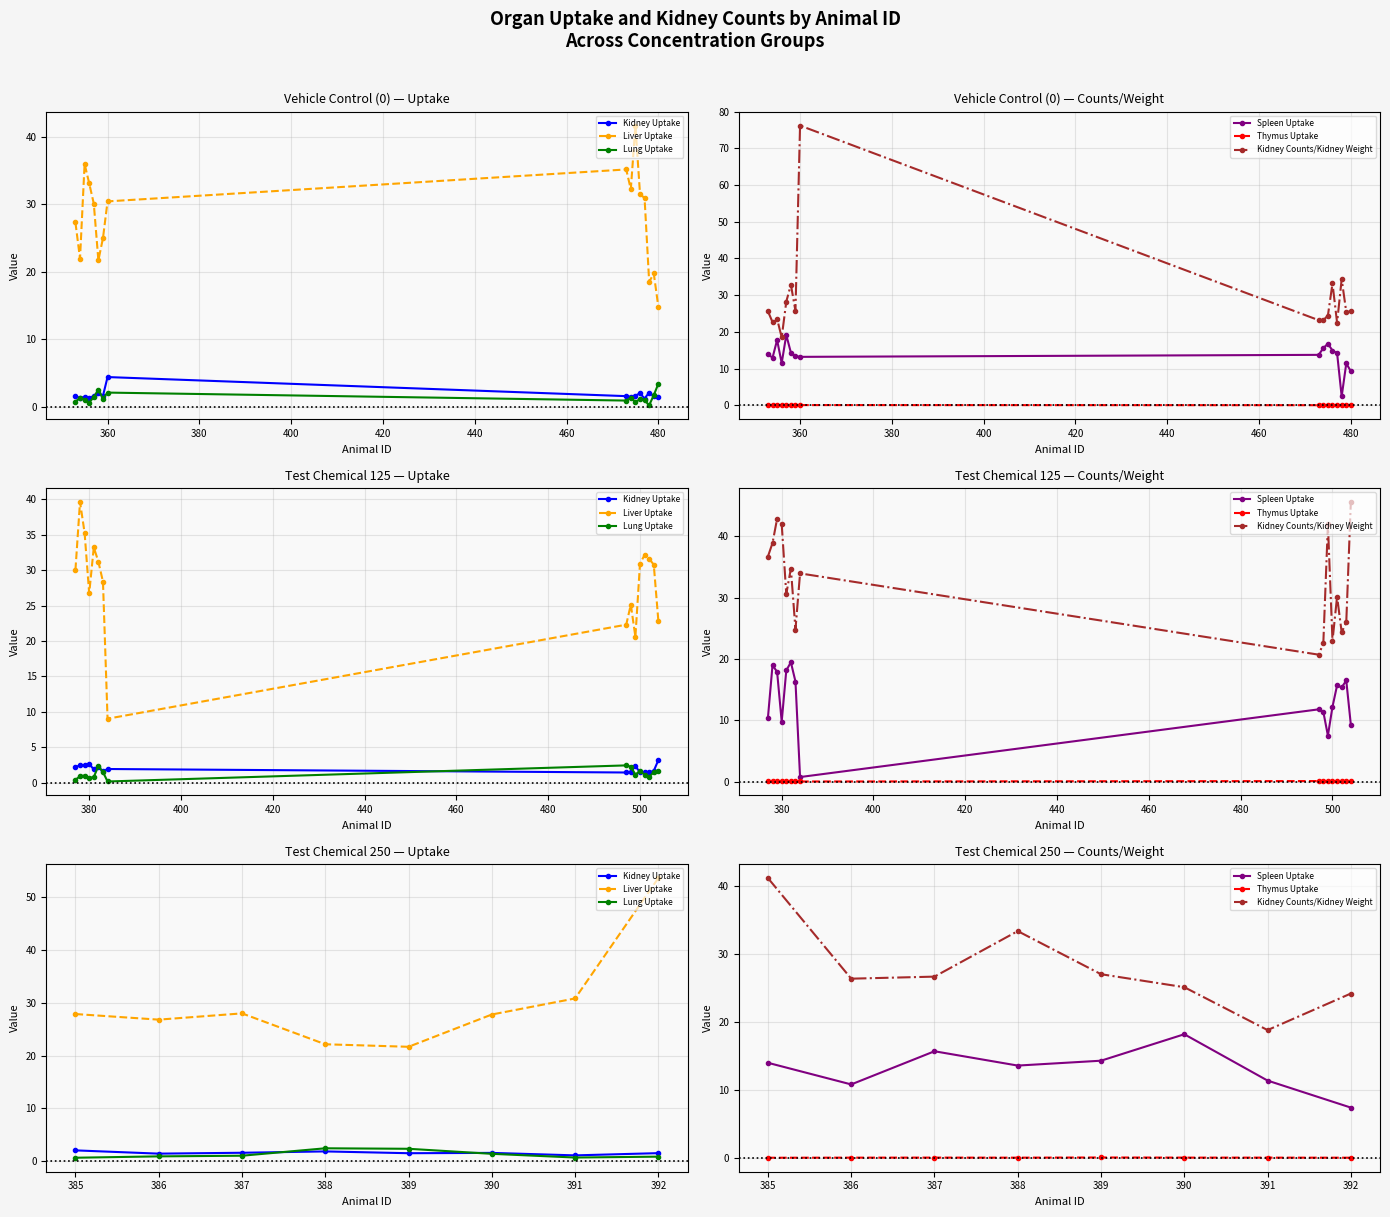

Count the number of categories in the chart.

8